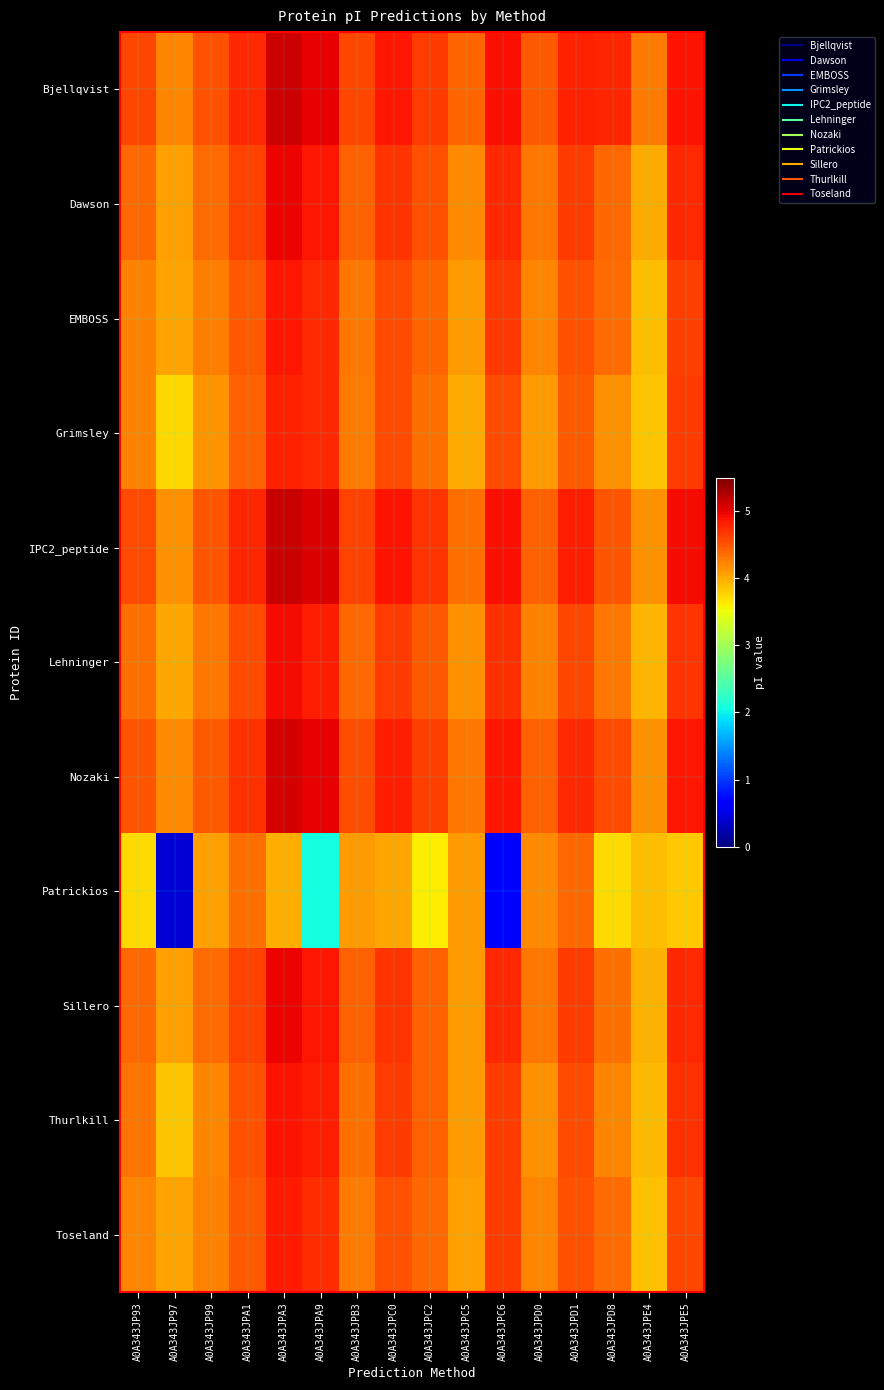

Between A0A343JPB3 and A0A343JPA9, which is larger?

A0A343JPA9